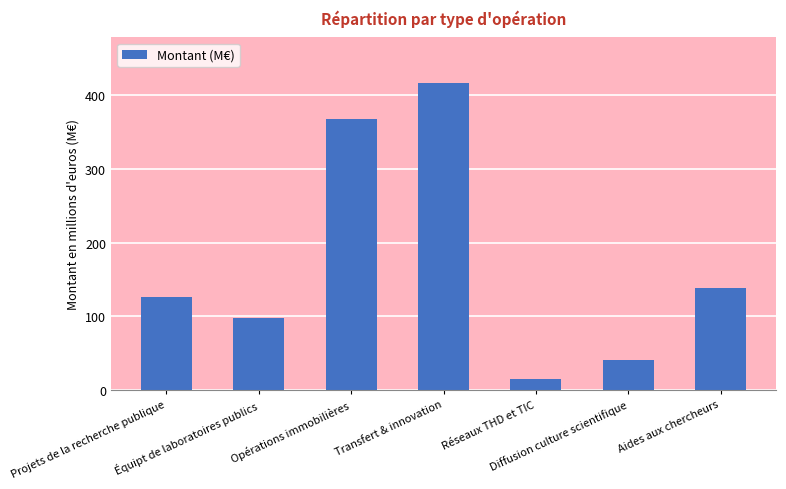

The value at Réseaux THD et TIC is 14.4. True or false?

True